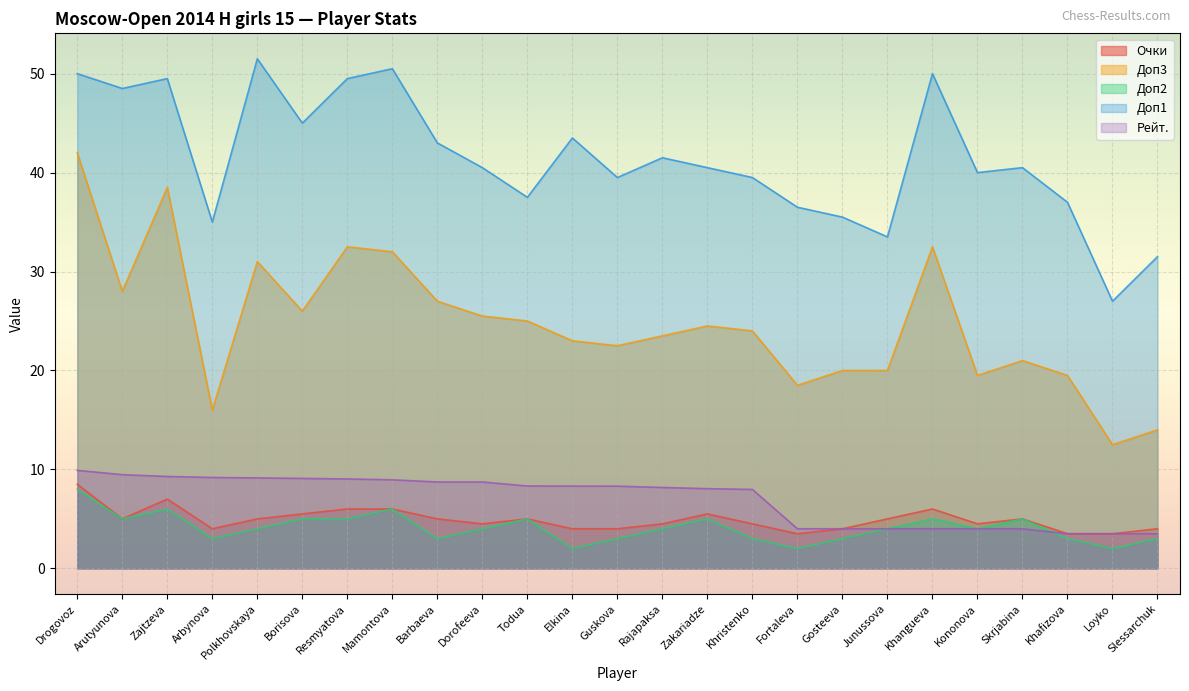

Rank the series by their maximum value, from highest to lowest.

Доп1, Доп3, Рейт., Очки, Доп2